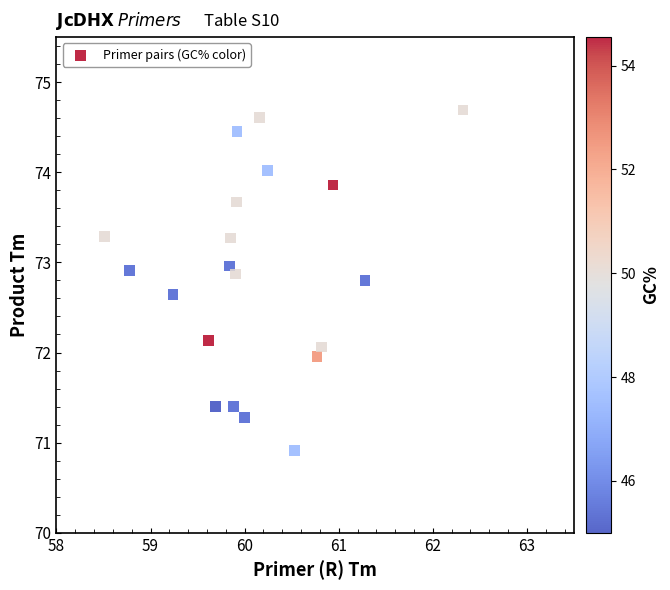

What is the range of X values (max minus min)?

3.8